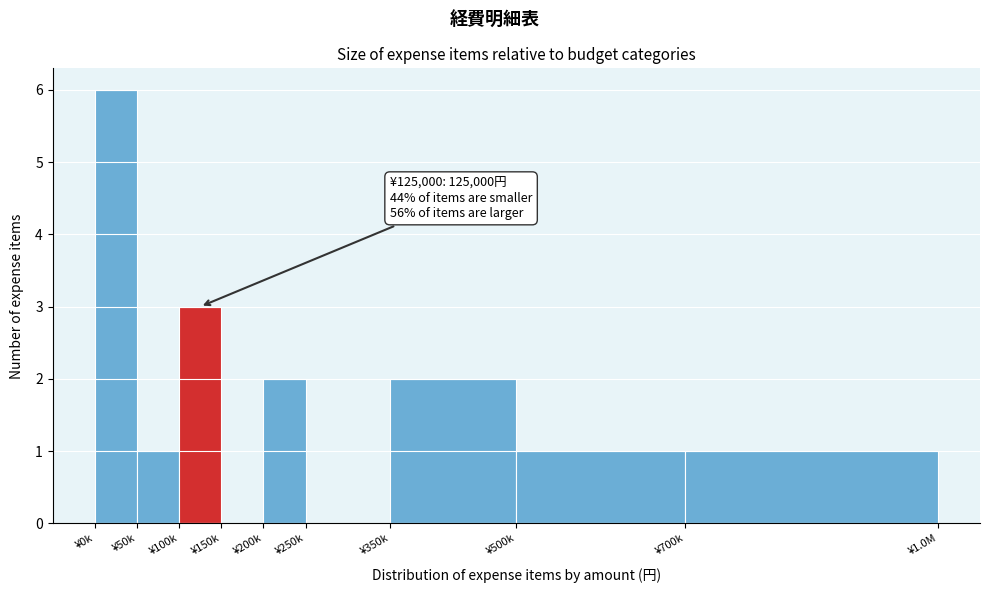

Reading left to right, extract all data points from this chart.

¥0k=6	¥50k=1	¥100k=3	¥150k=0	¥200k=2	¥250k=0	¥350k=2	¥500k=1	¥700k=1